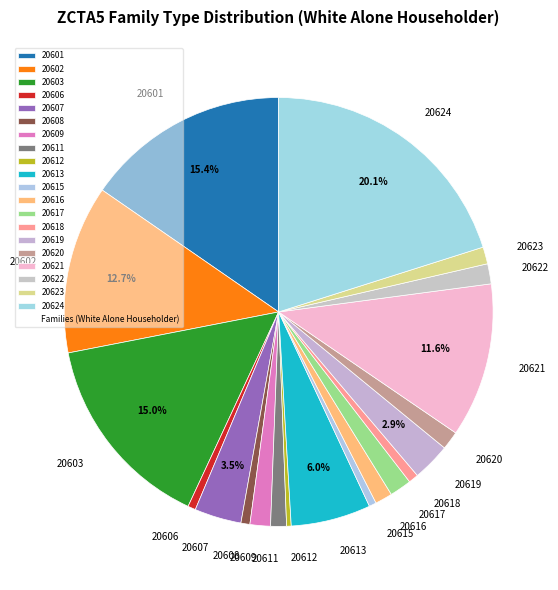

How much of the chart is everything except 20607?

96.5%